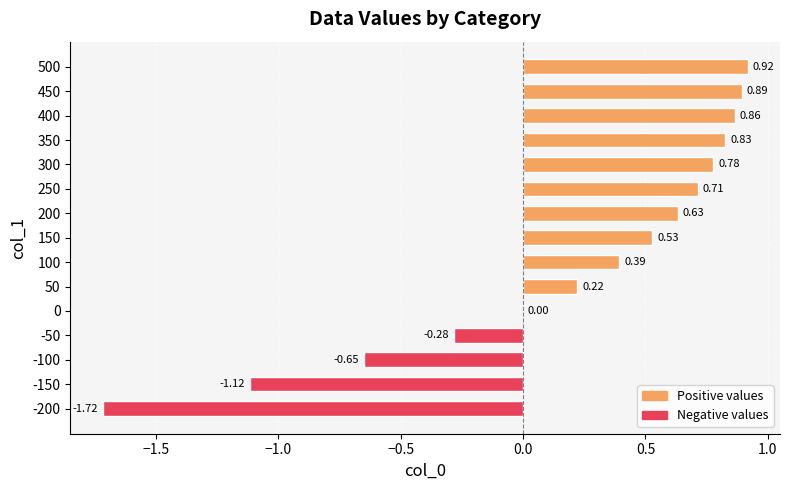

Which label corresponds to the largest value in the chart?

500